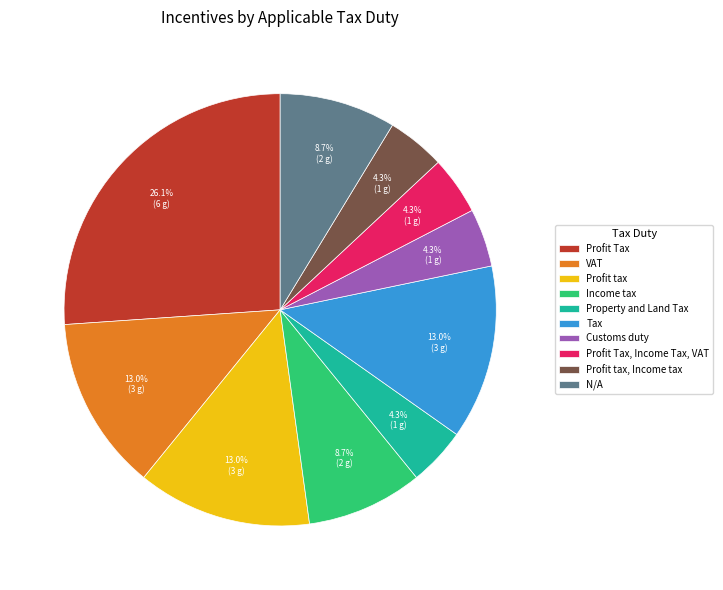

Combined, do Income tax and N/A account for over 50%?

No